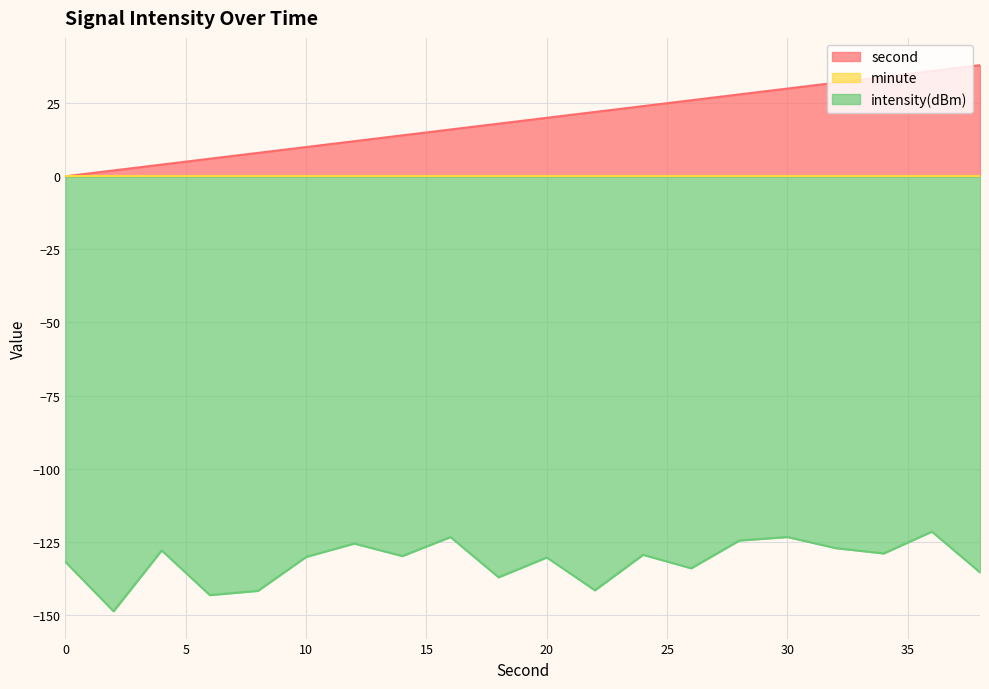

What is the difference between the maximum and minimum values in the second series?

38.0